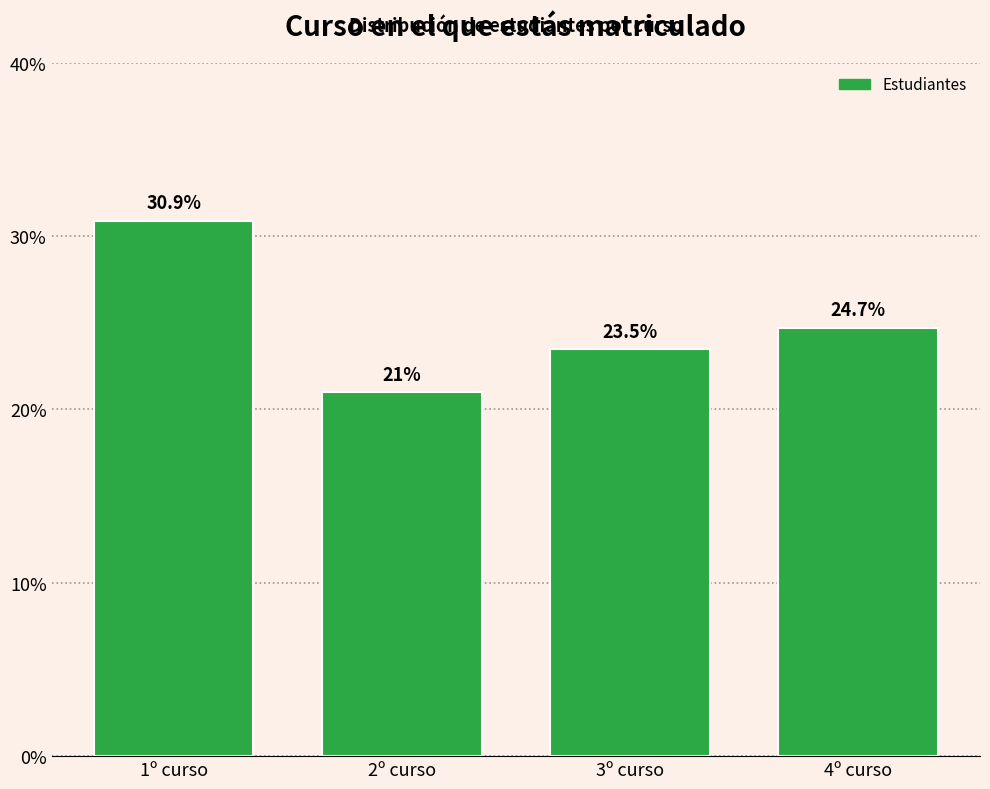

What is the difference between the values at 4º curso and 2º curso?

3.7